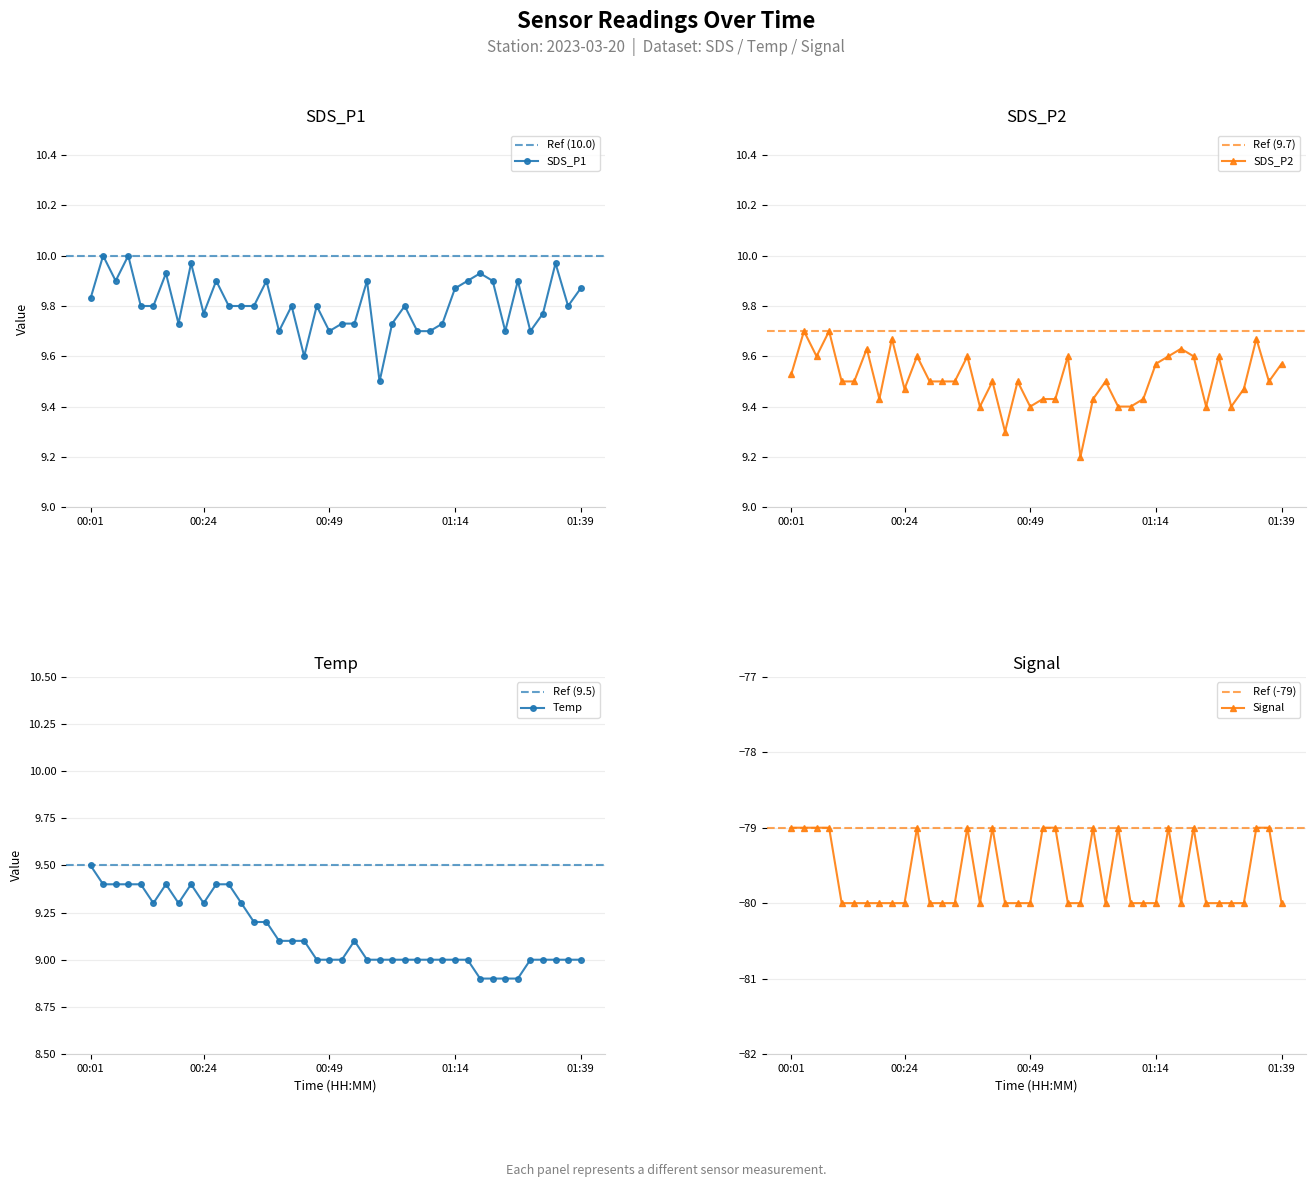

True or false: SDS_P2 and Signal intersect in this chart.

False